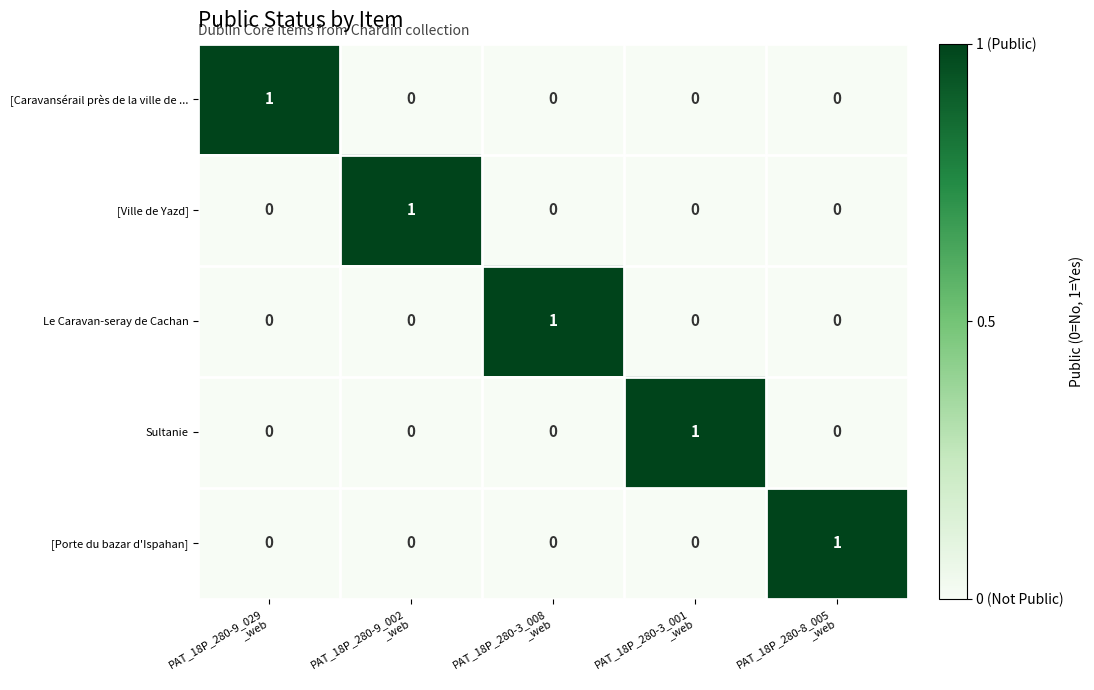

How many Le Caravan-seray de Cachan values are between 0 and 1?

5